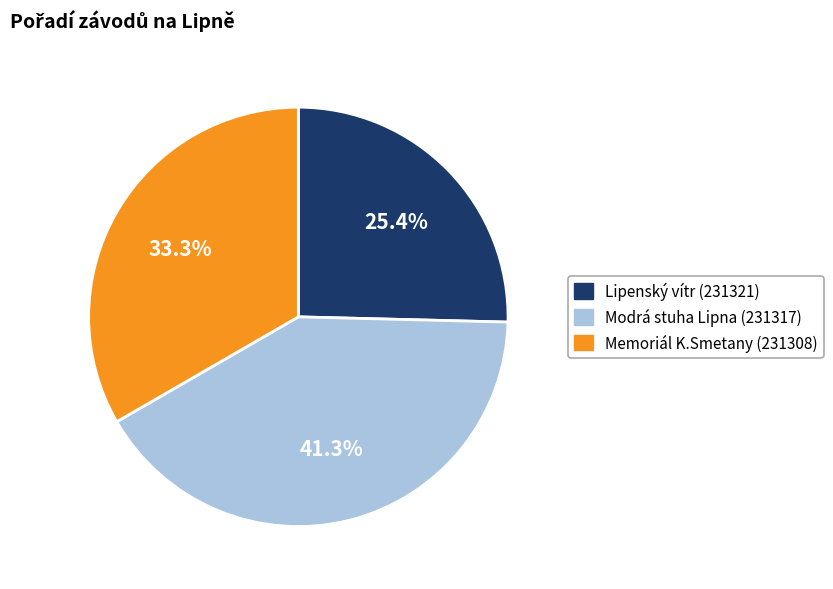

What is the ratio of the value at Lipenský vítr (231321) to the value at Modrá stuha Lipna (231317)?

0.6